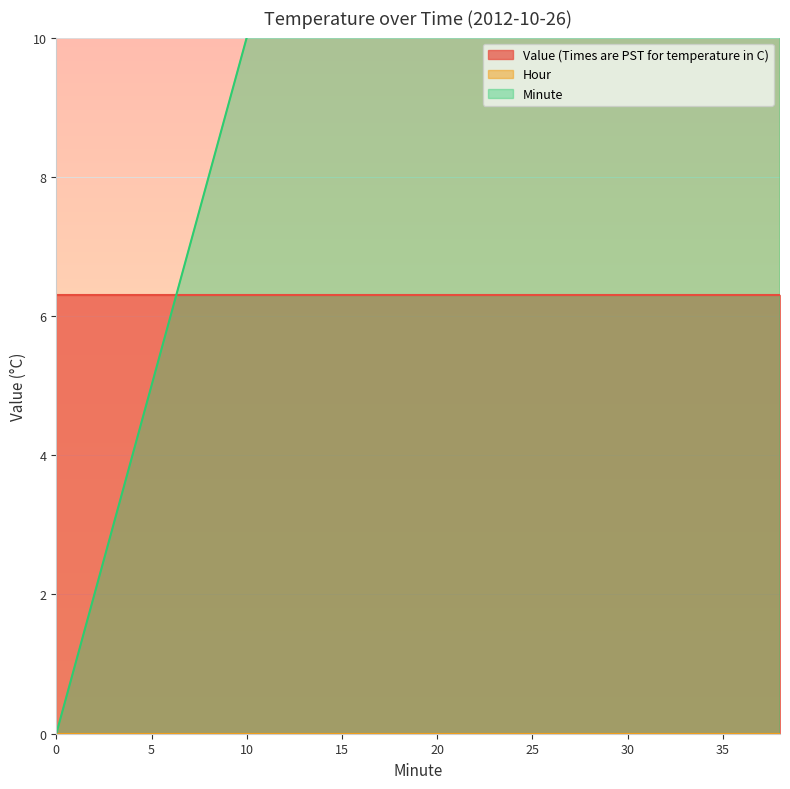

How many categories are shown in the chart?

20